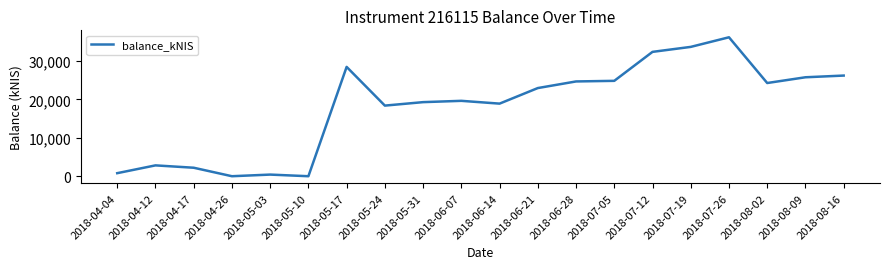

What is the difference between the maximum and minimum values?

36160.3